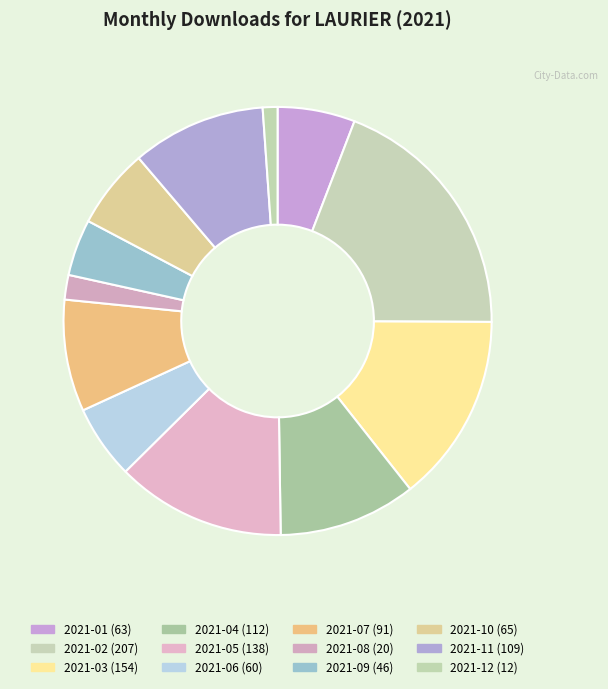

To the nearest percent, what is the combined percentage of 2021-12 and 2021-01?

7%